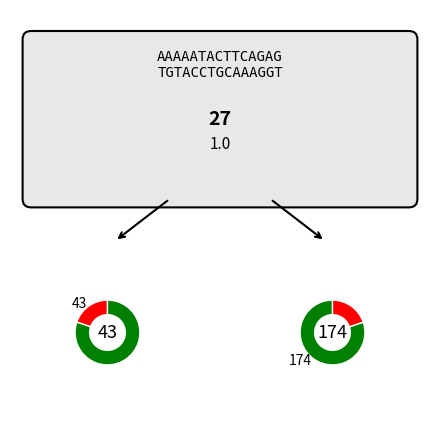

To the nearest percent, what is the difference between the largest and smallest slice percentages?

80%